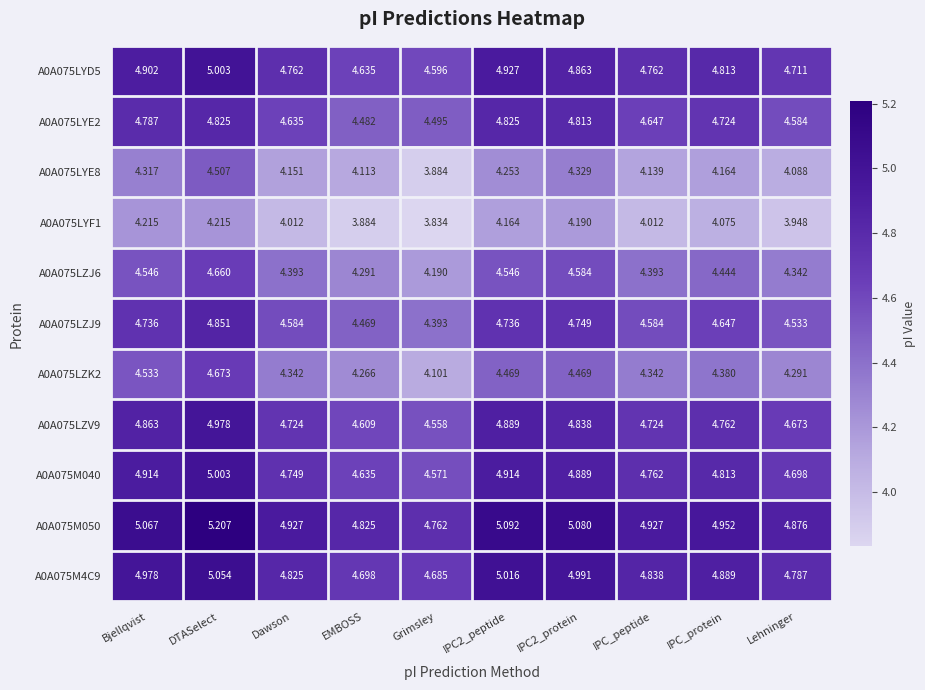

At which category does the chart reach its peak across all series?

DTASelect